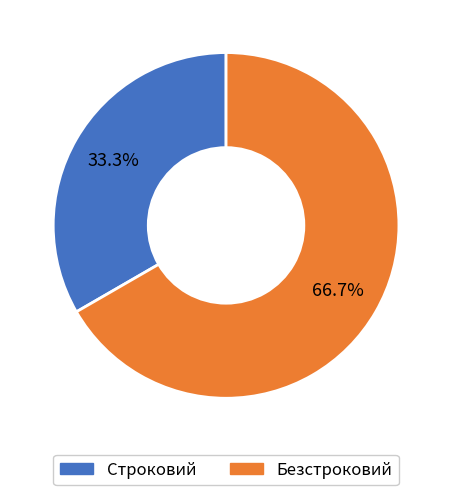

What percentage is NOT represented by Безстроковий?

33.3%